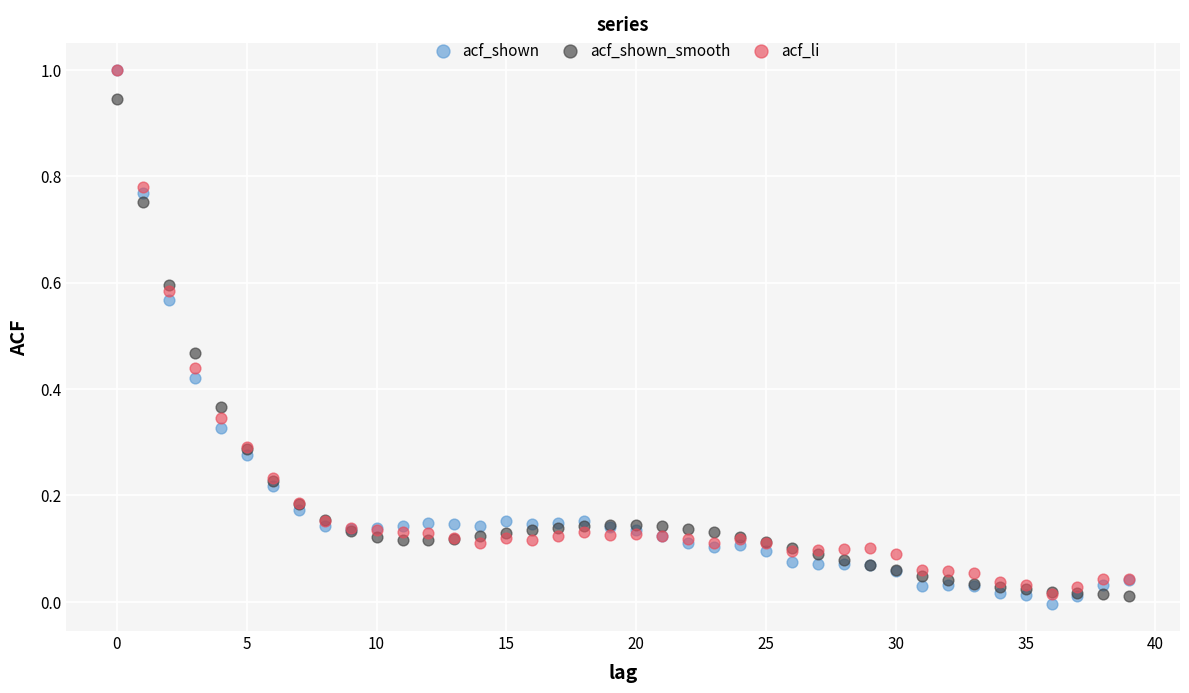

What are all the series names shown in the legend?

acf_shown, acf_shown_smooth, acf_li